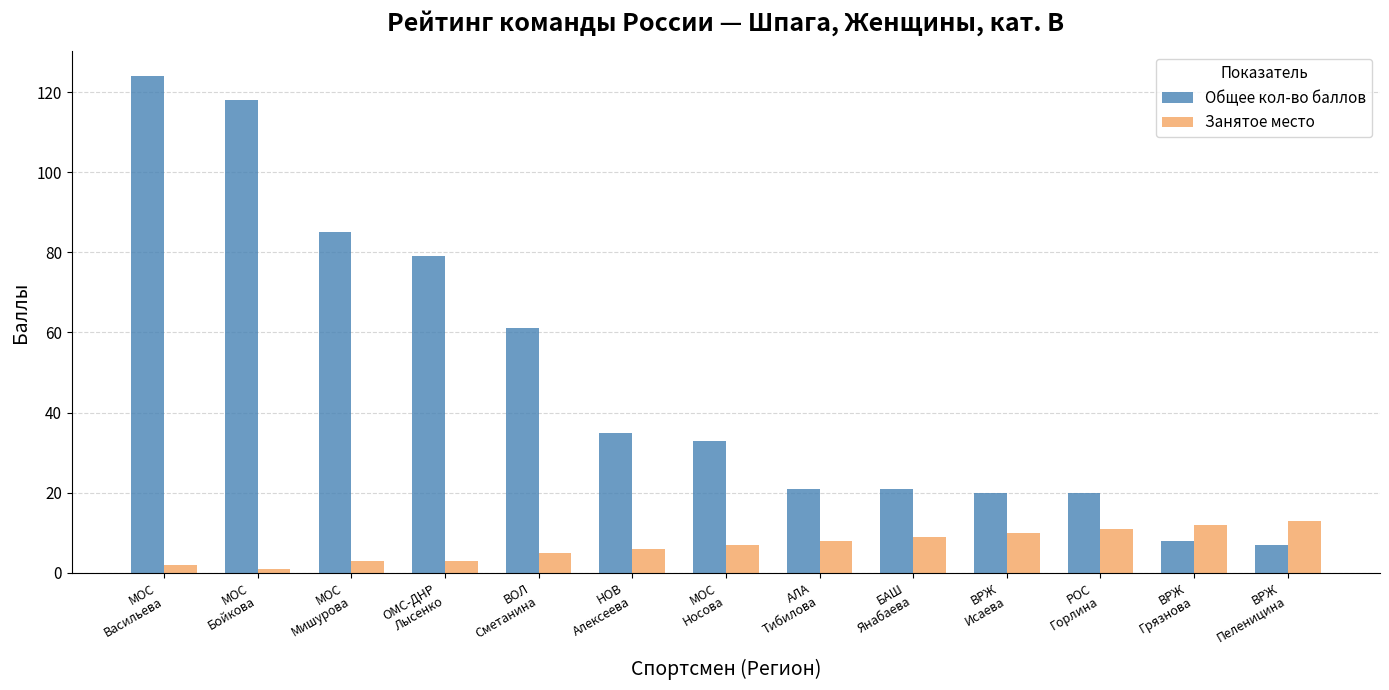

What is the label of the 2nd bar from the left?

МОС
Бойкова